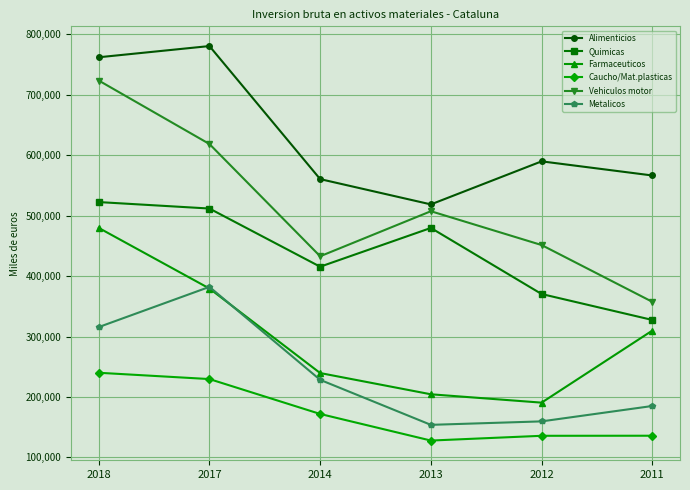

Read the Farmaceuticos value at 2017, to the nearest 100.

379500